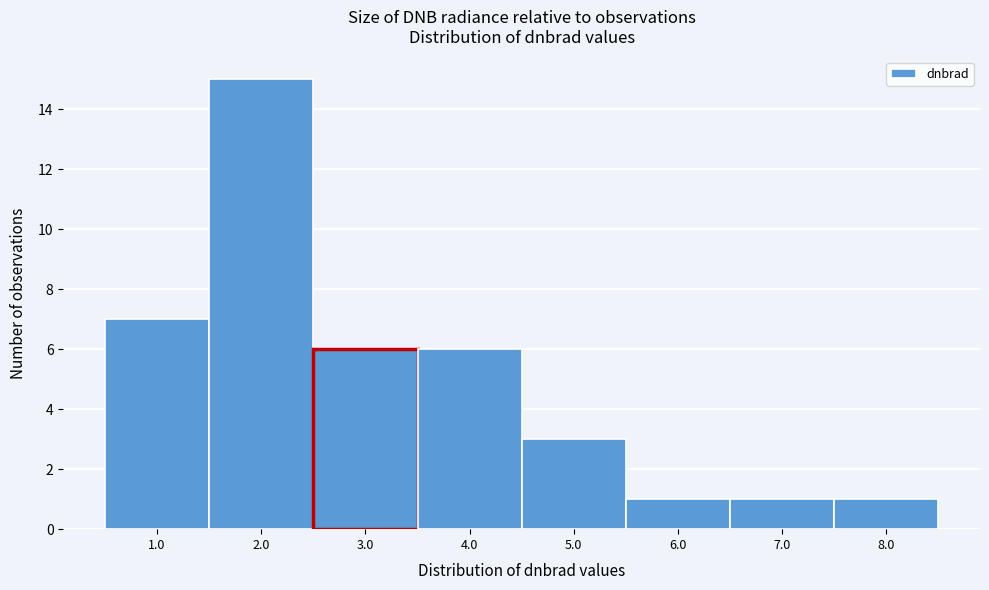

Which range on the x-axis has the tallest bar?

1.5 to 2.5